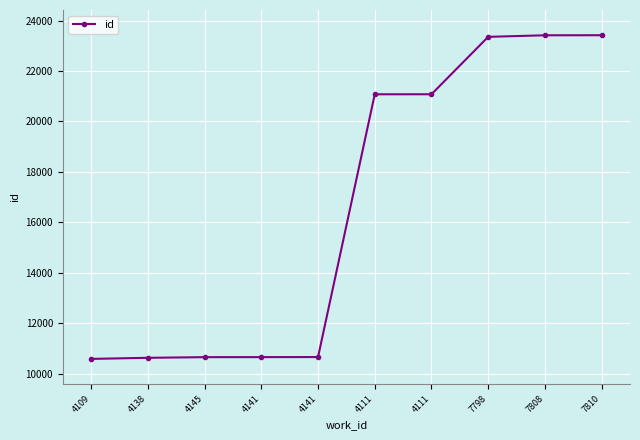

How many distinct data groups are displayed?

1